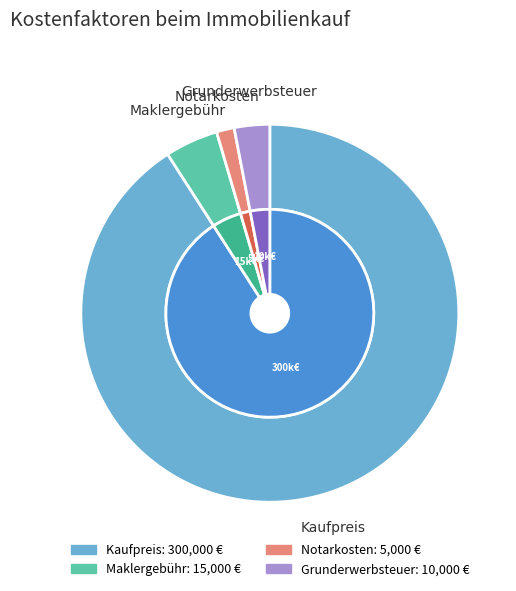

The Kaufpreis slice represents 76% of the pie. True or false?

False